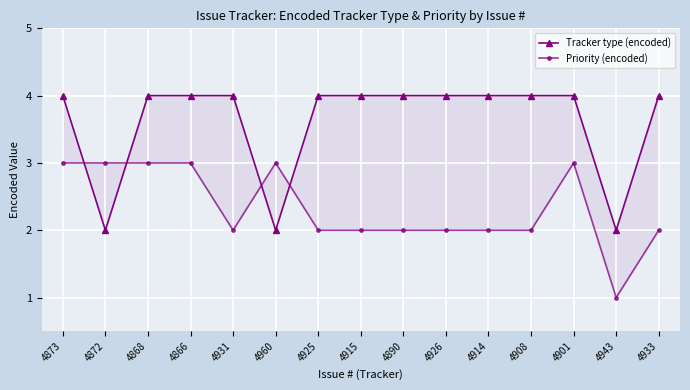

How many times do Tracker type (encoded) and Priority (encoded) cross each other?

4